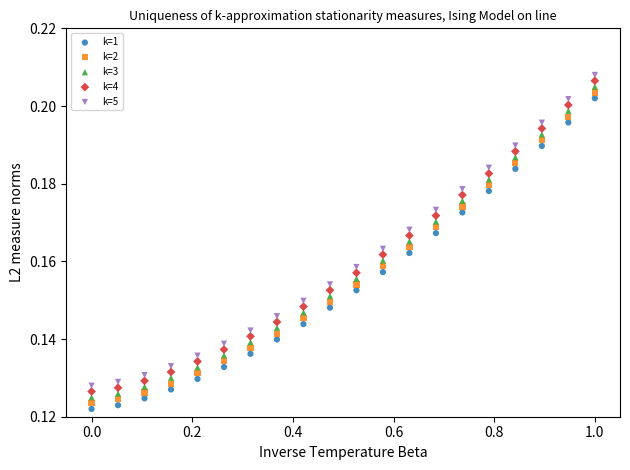

Which series reaches the minimum Y coordinate?

k=1